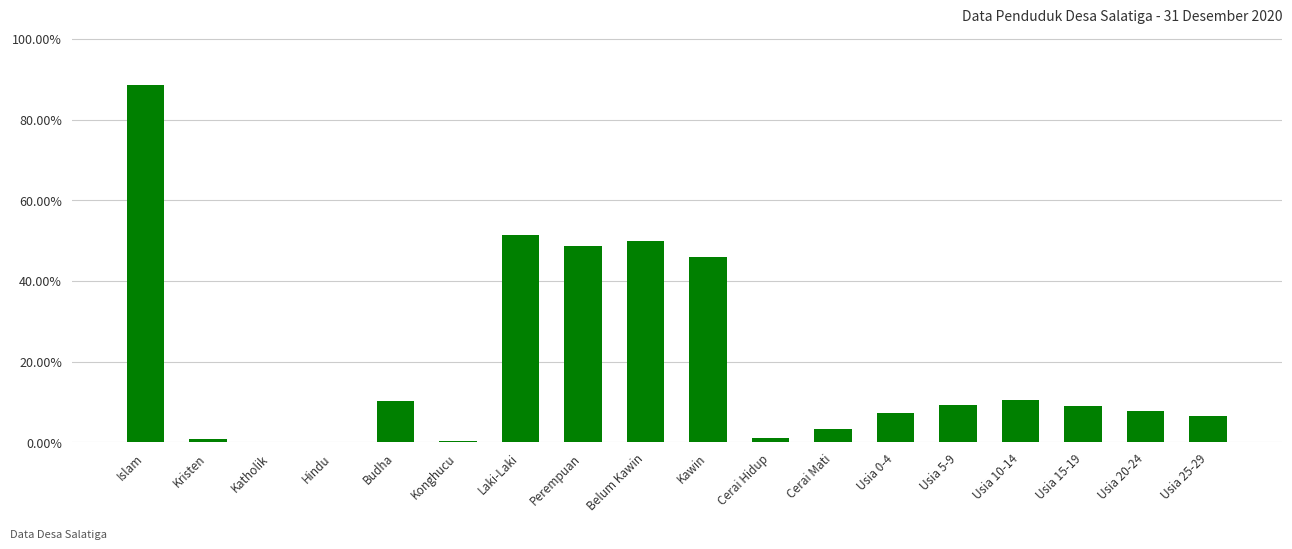

Reading left to right, extract all data points from this chart.

0.9	0.0	0.0	0.0	0.1	0.0	0.5	0.5	0.5	0.5	0.0	0.0	0.1	0.1	0.1	0.1	0.1	0.1